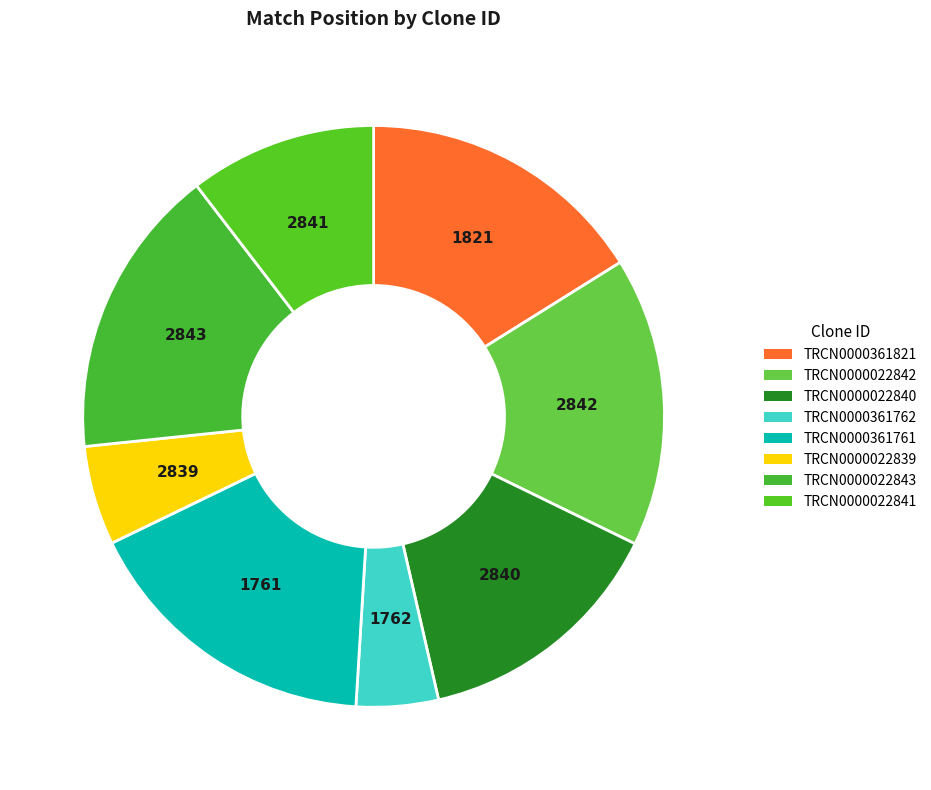

Is there any slice that represents more than half of the pie?

No